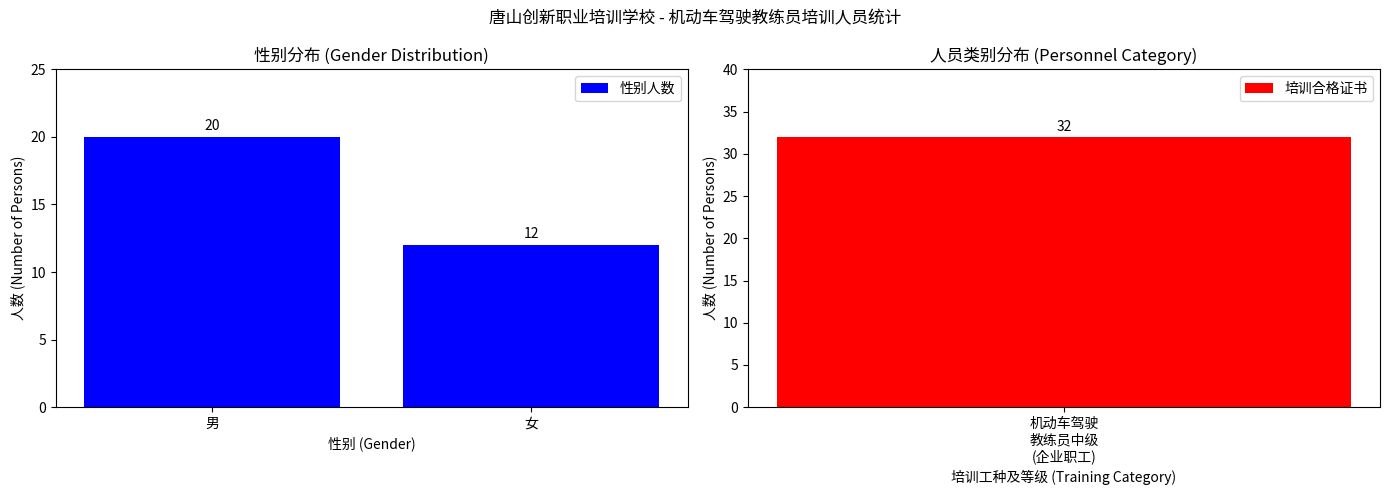

Approximately how many times larger is the value at 男 compared to 女?

1.7